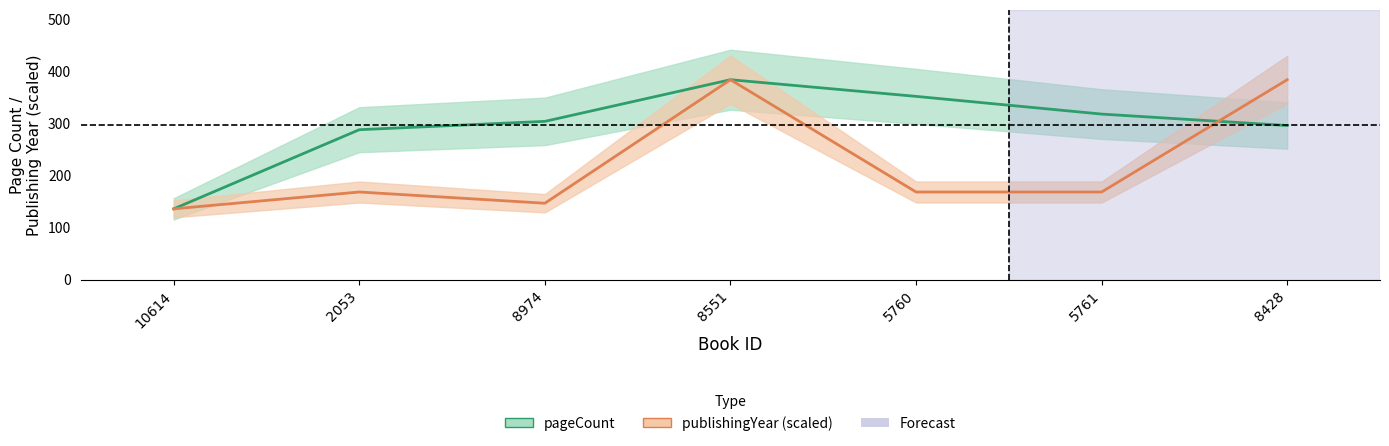

What value does the publishingYear series have at 2053?

168.3